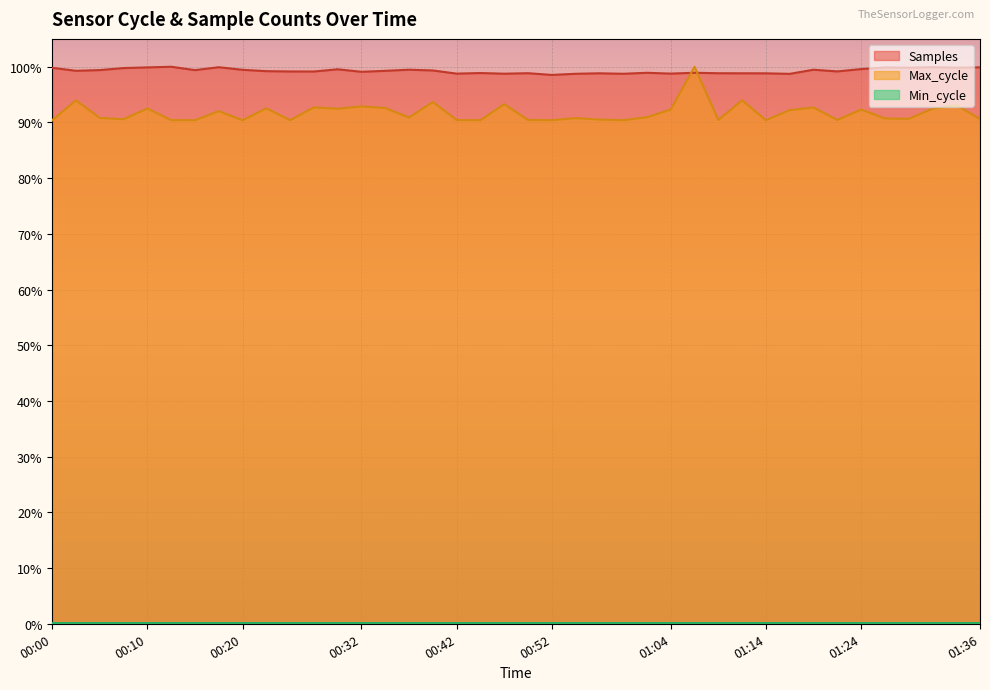

How many categories are shown in the chart?

40